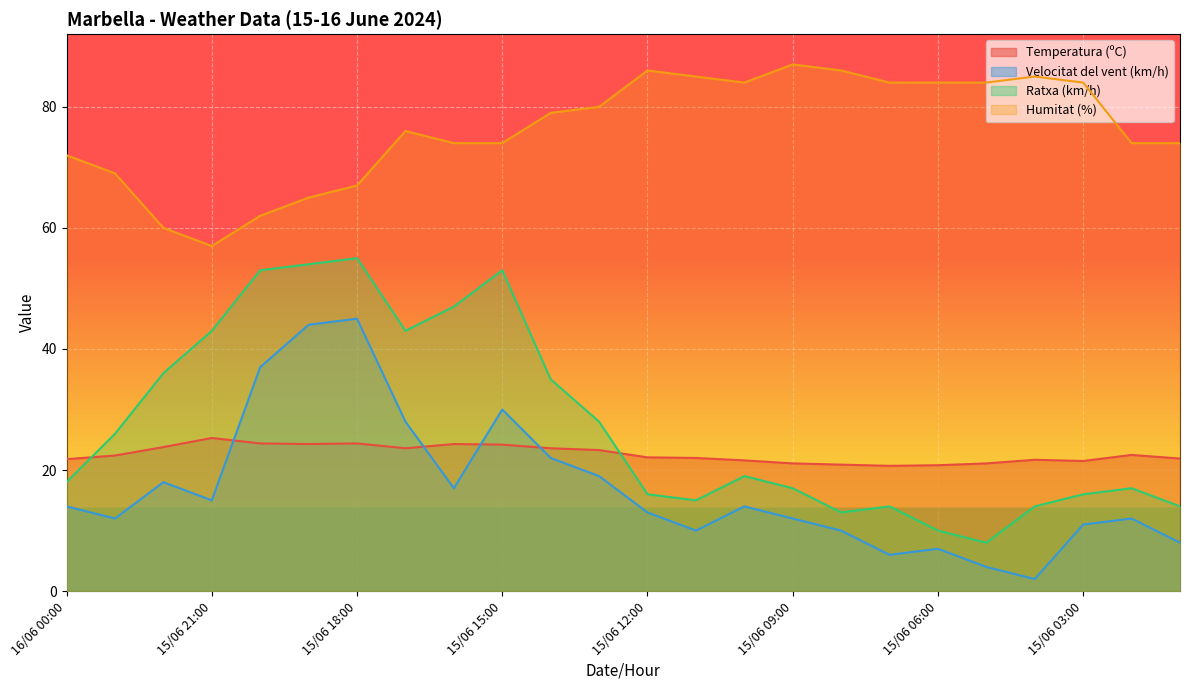

What is the label of the 22nd point from the right?

15/06 22:00